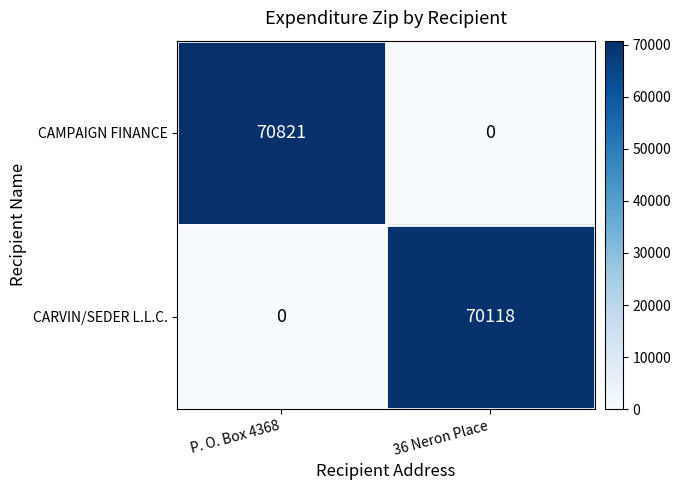

At how many categories does at least one series exceed 24895?

2